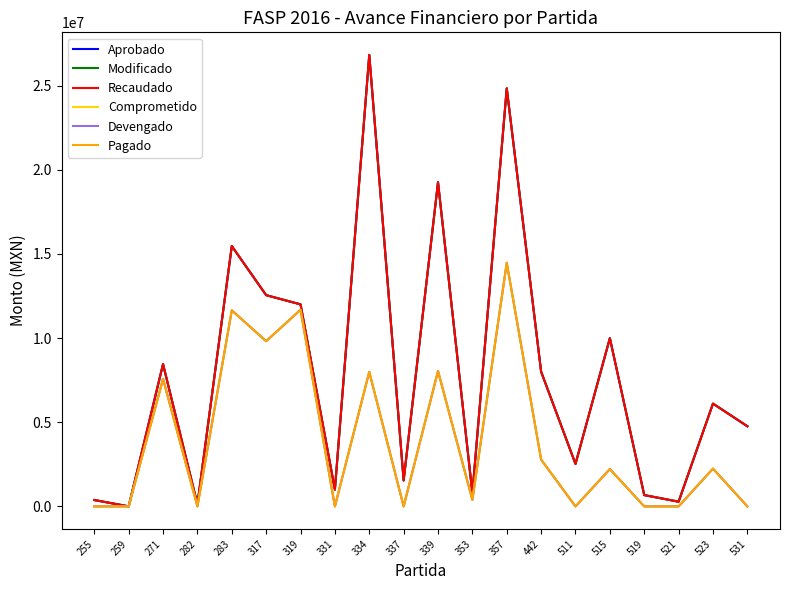

At which category does Devengado reach its first local valley?

282